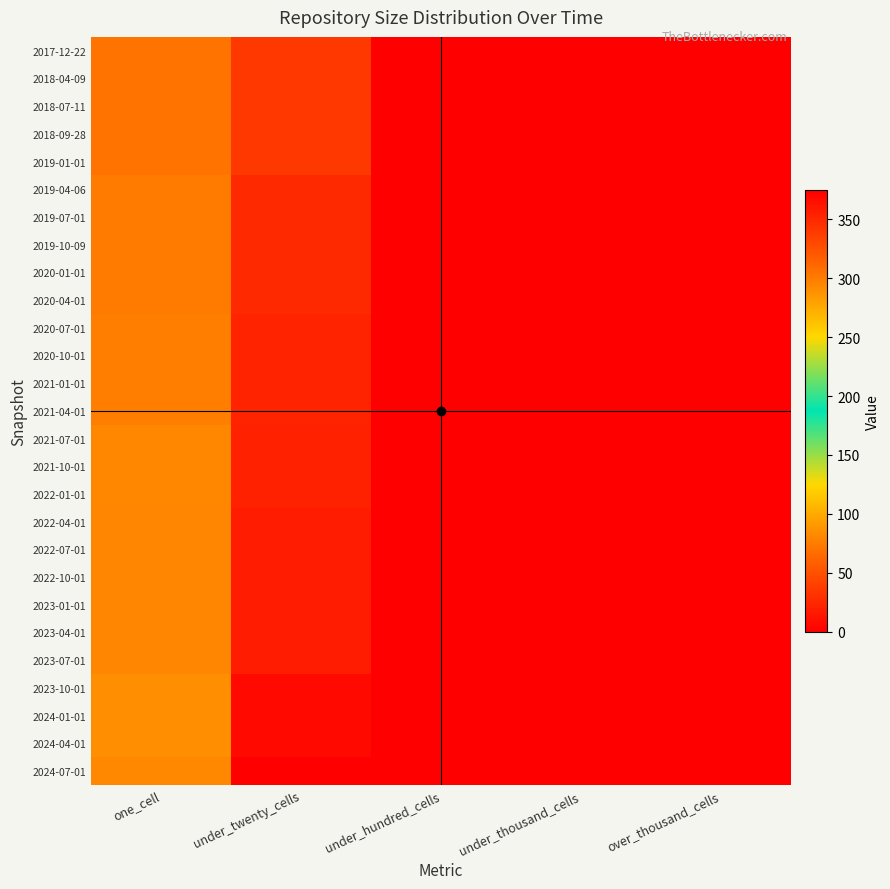

What is the difference between the highest and lowest values at under_twenty_cells?

35